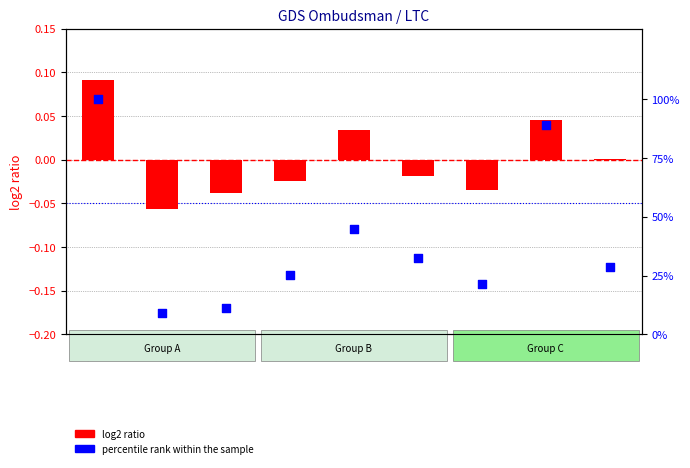

At which category is the sum across all series the highest?

AK